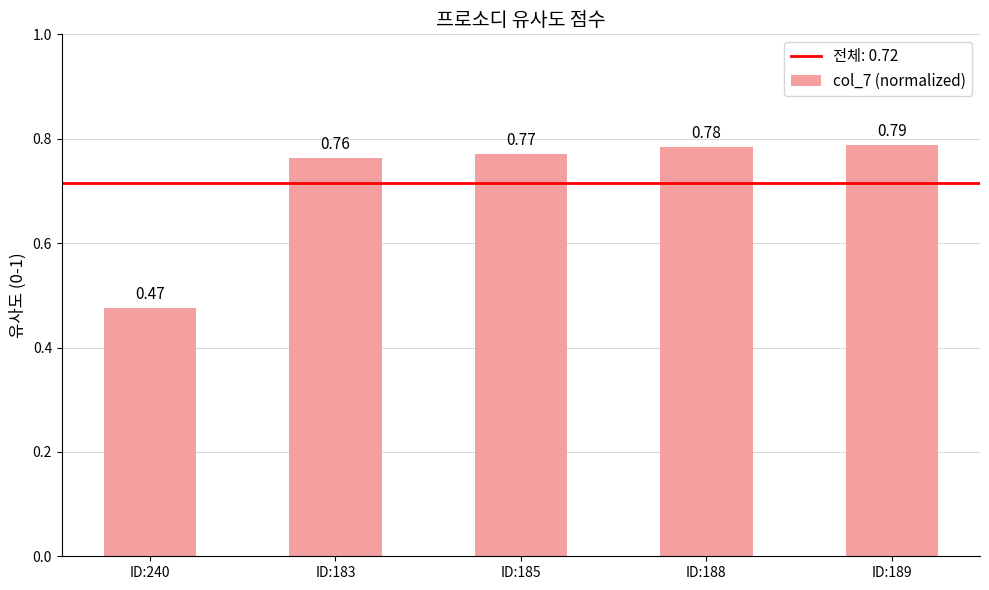

Which category has the lowest value across all series?

ID:240